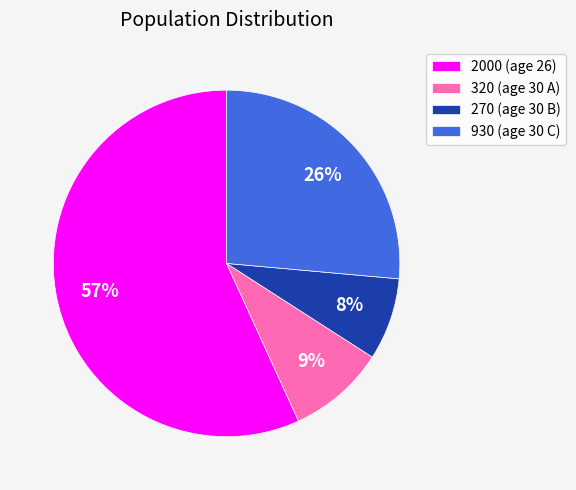

Count the number of slices in the pie.

4